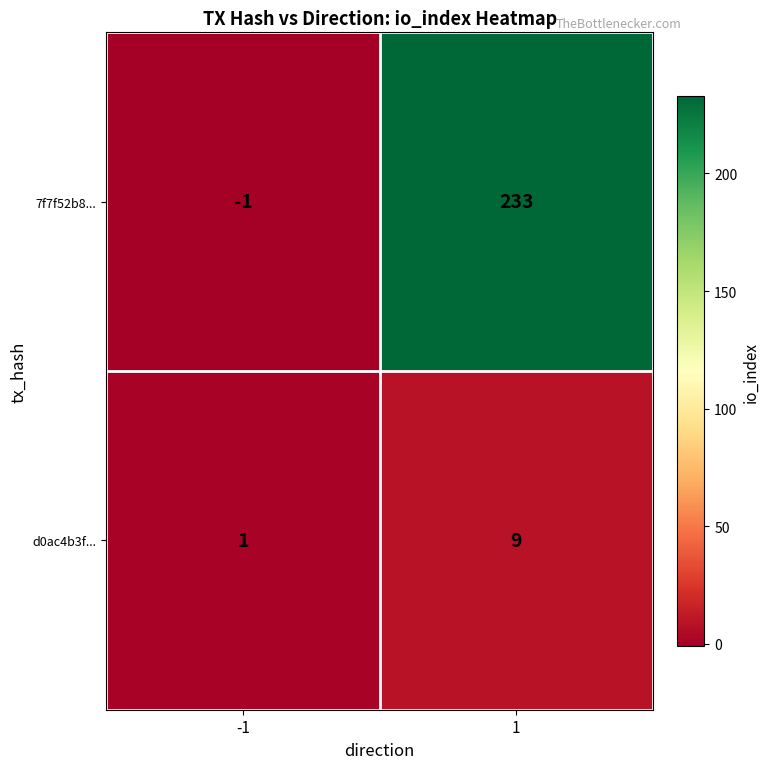

Rank the series at -1 from lowest to highest value.

7f7f52b8..., d0ac4b3f...